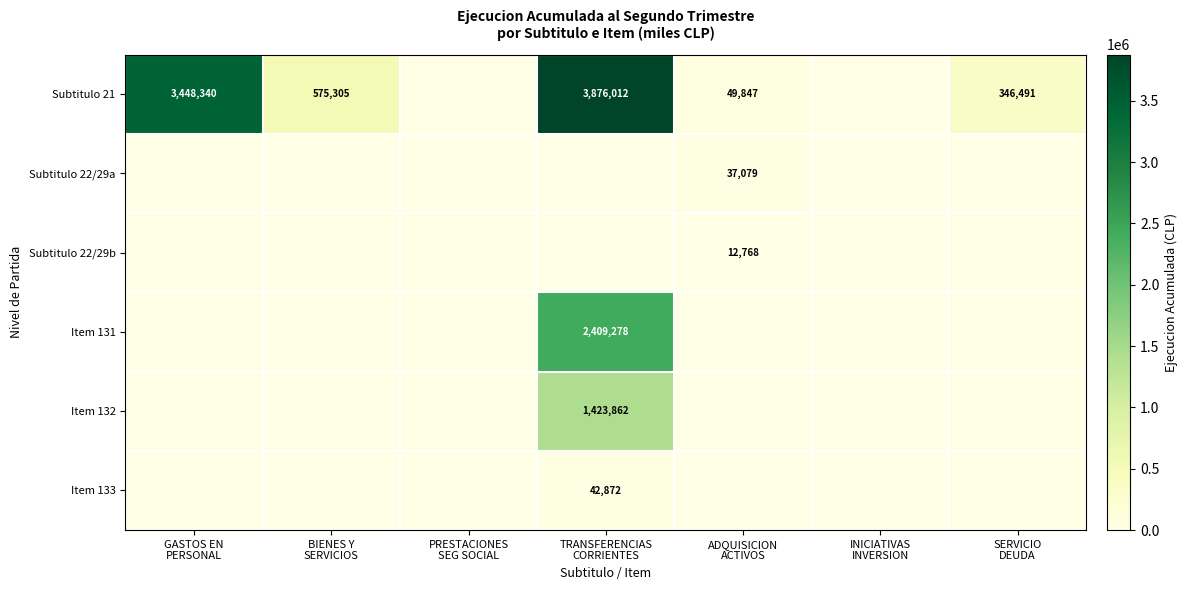

List the series in order of their peak value, lowest first.

Subtitulo 22/29b, Subtitulo 22/29a, Item 133, Item 132, Item 131, Subtitulo 21